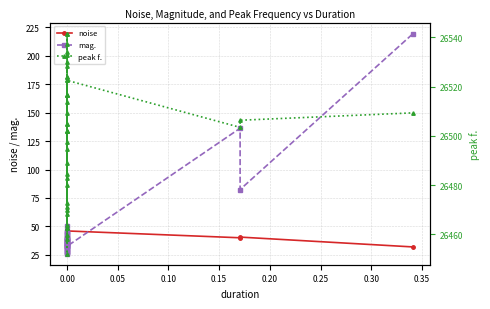

True or false: mag. has more than 2 points higher than both neighbors.

True